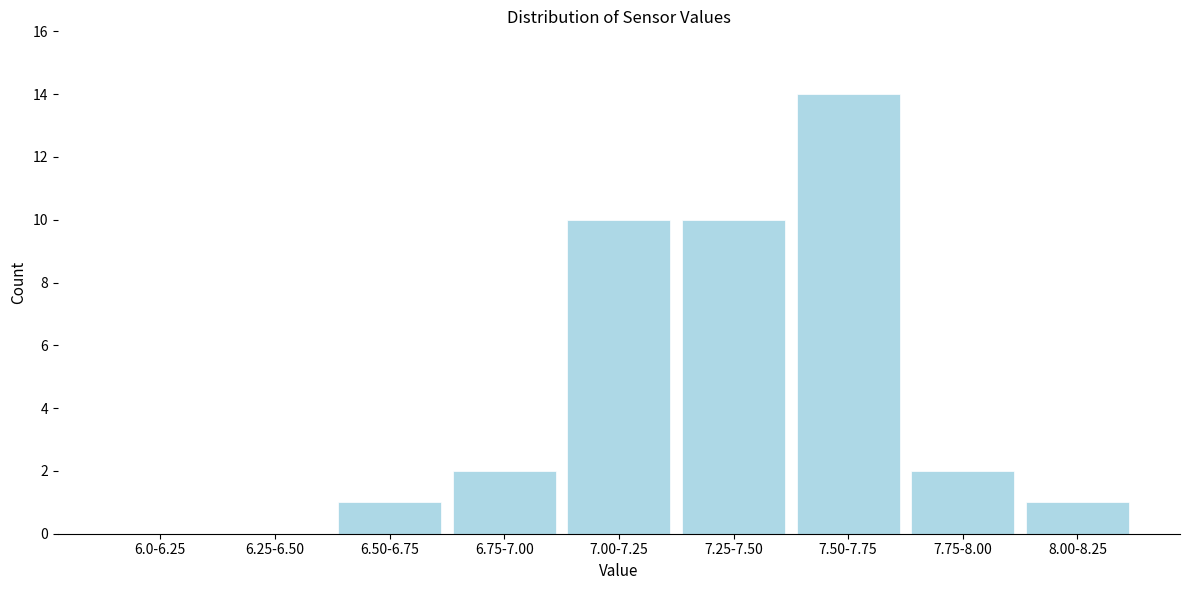

Reading left to right, extract all data points from this chart.

6.0-6.25=0	6.25-6.50=0	6.50-6.75=1	6.75-7.00=2	7.00-7.25=10	7.25-7.50=10	7.50-7.75=14	7.75-8.00=2	8.00-8.25=1